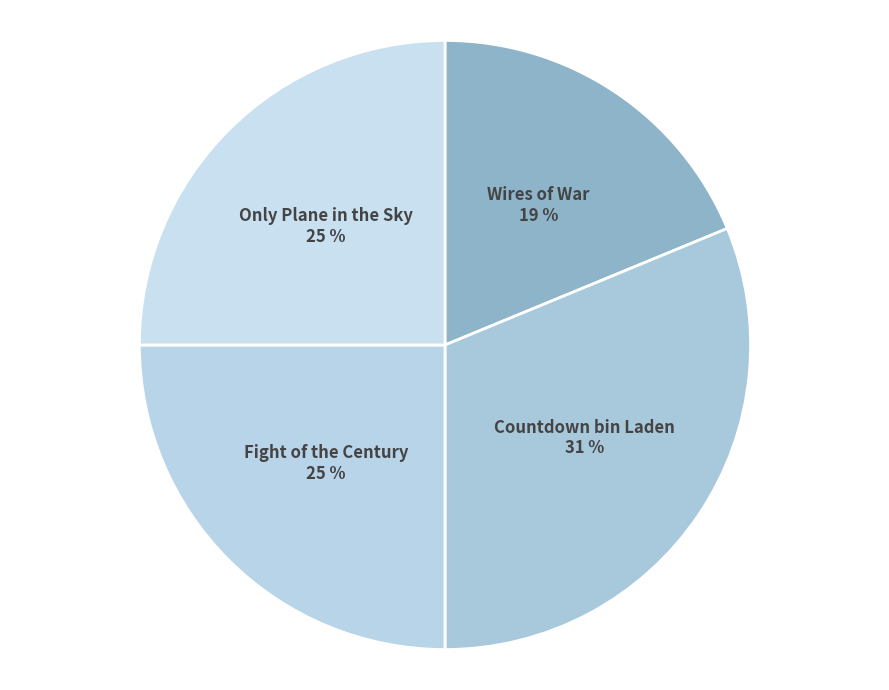

Do Countdown bin Laden and Fight of the Century together represent more than half of the pie?

Yes